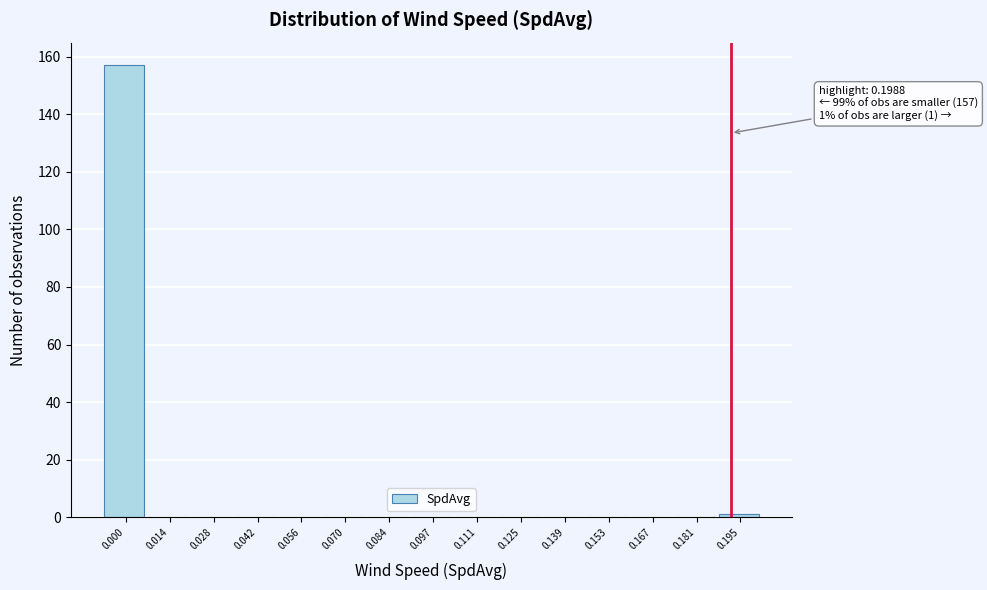

Reading left to right, list all the values displayed in this chart.

0.000=157	0.014=0	0.028=0	0.042=0	0.056=0	0.070=0	0.084=0	0.097=0	0.111=0	0.125=0	0.139=0	0.153=0	0.167=0	0.181=0	0.195=1